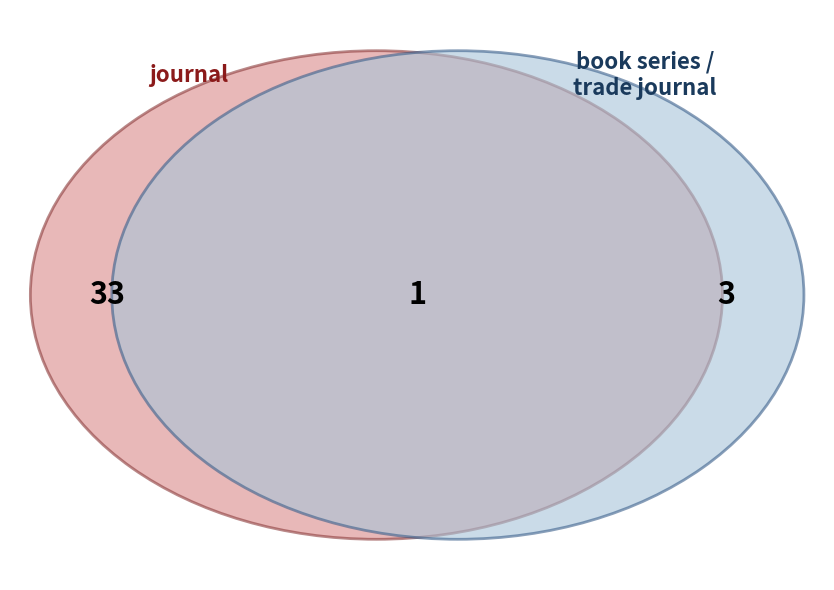

True or false: journal accounts for 89% of the total.

True